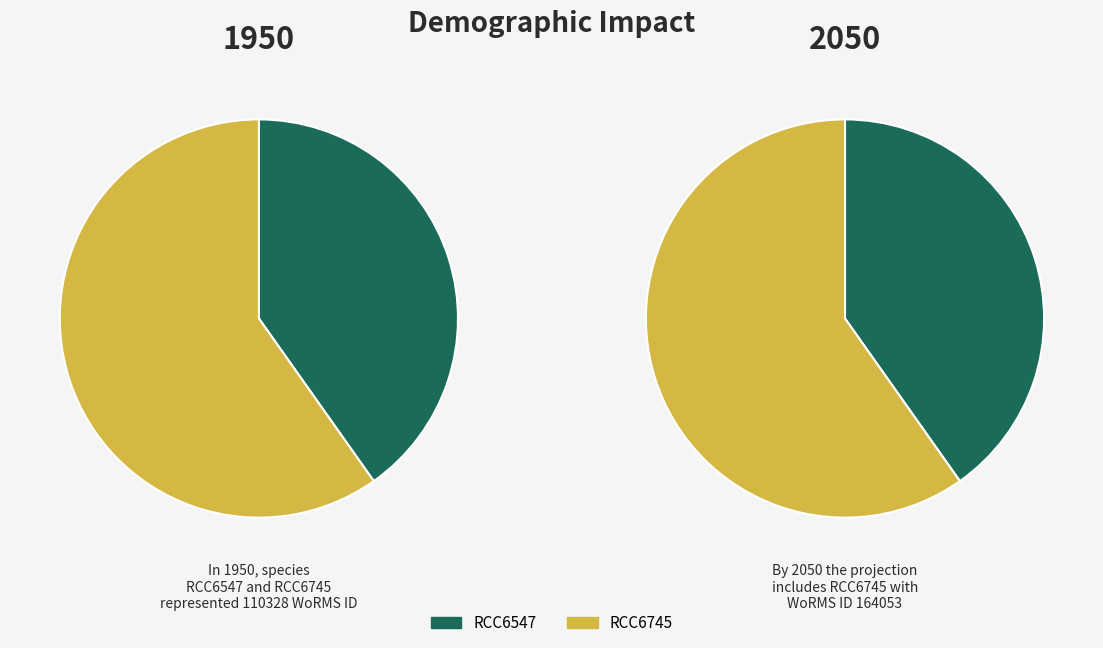

To the nearest percent, what is the average slice percentage?

50%